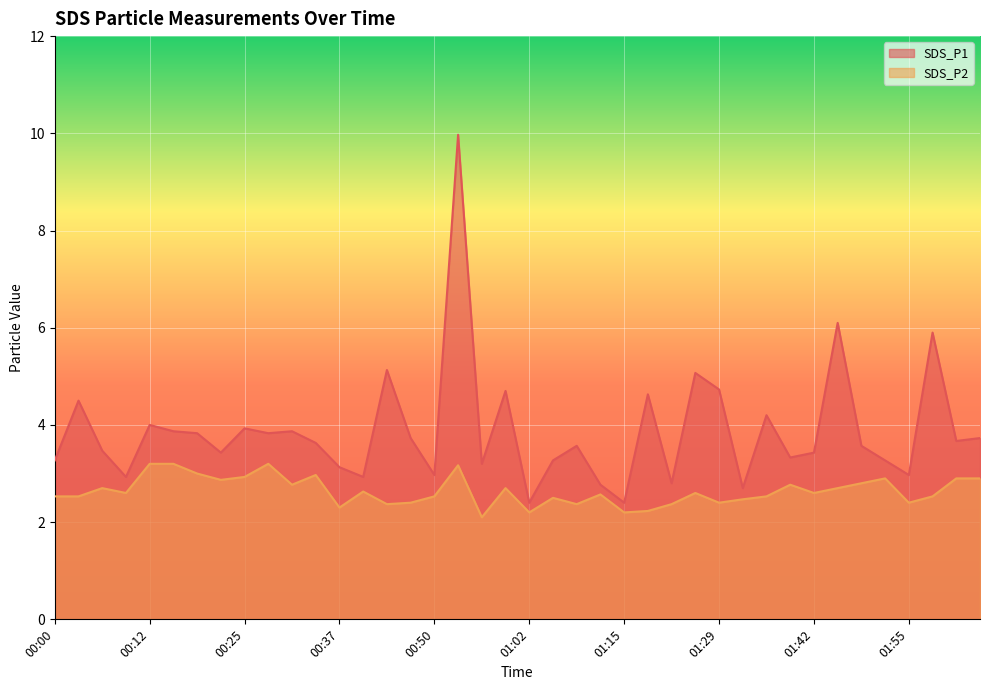

What is the difference between the highest and lowest values at 00:22?

0.6